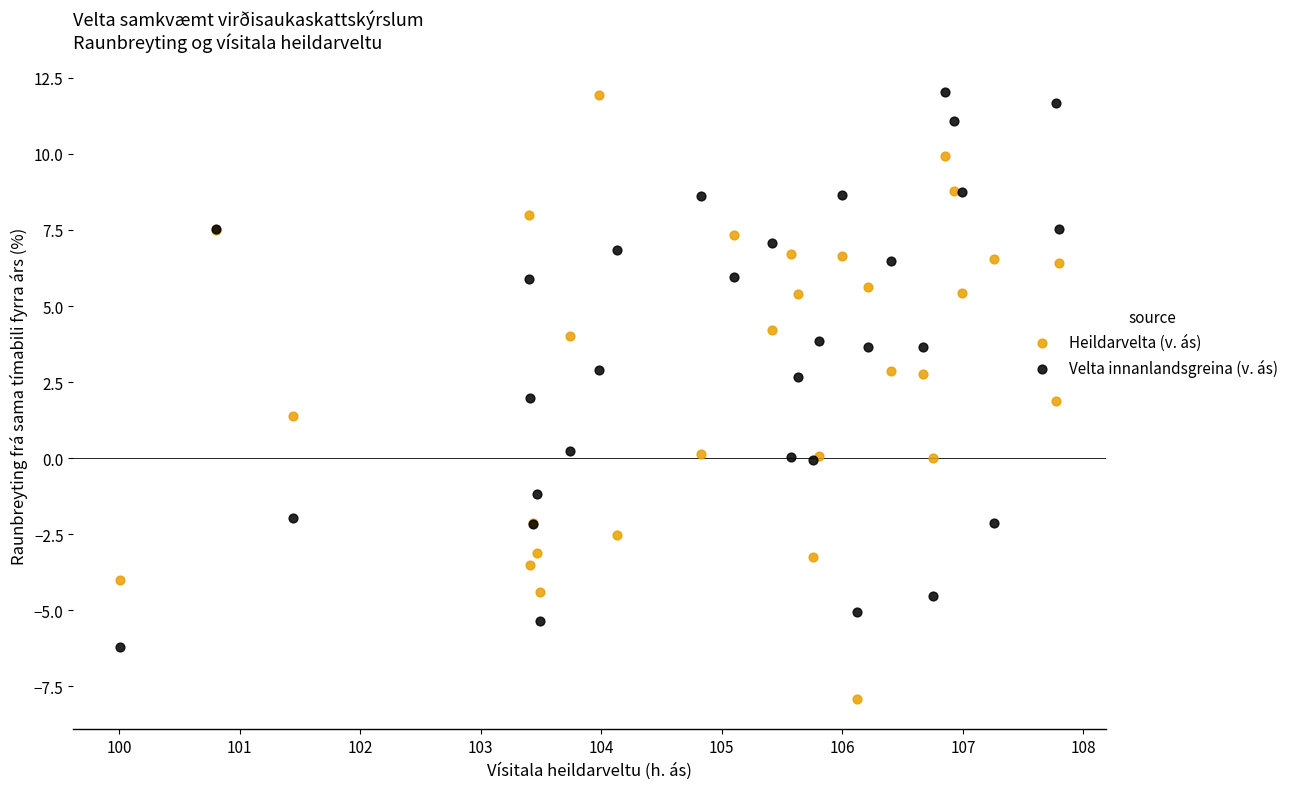

What is the X range (max minus min) for the scatter plot?

7.8